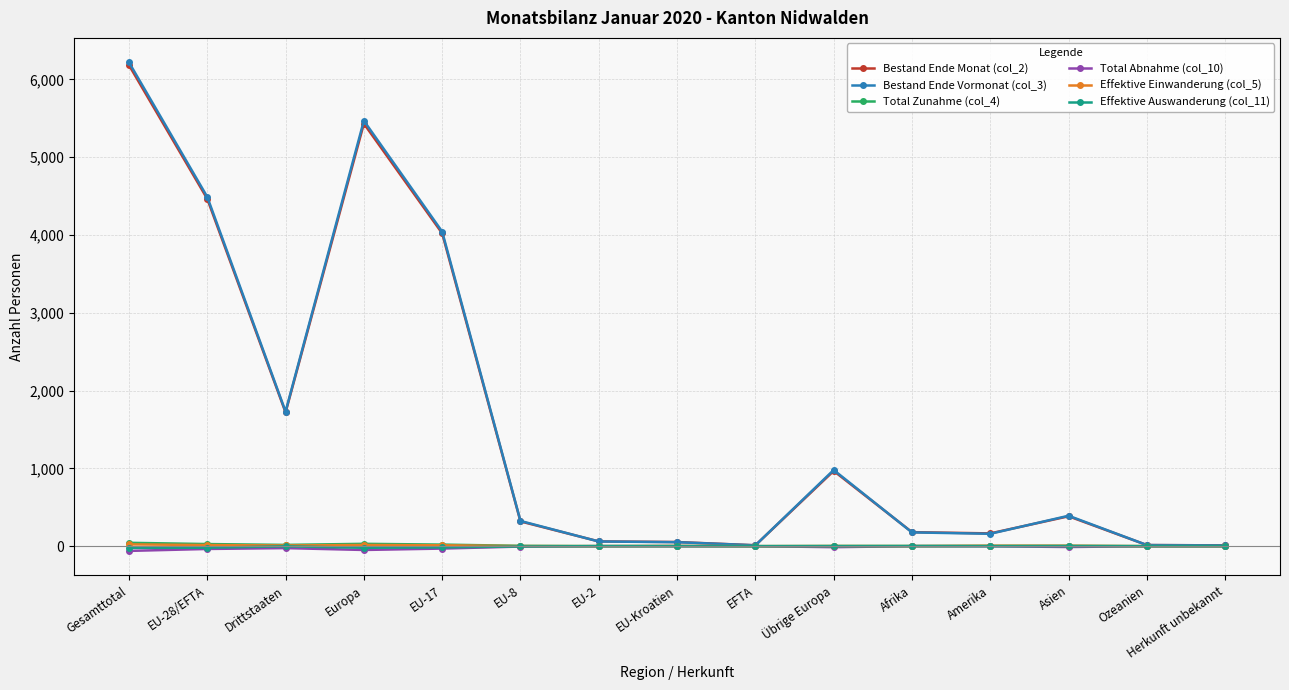

Read the Effektive Einwanderung (col_5) value at Asien.

4